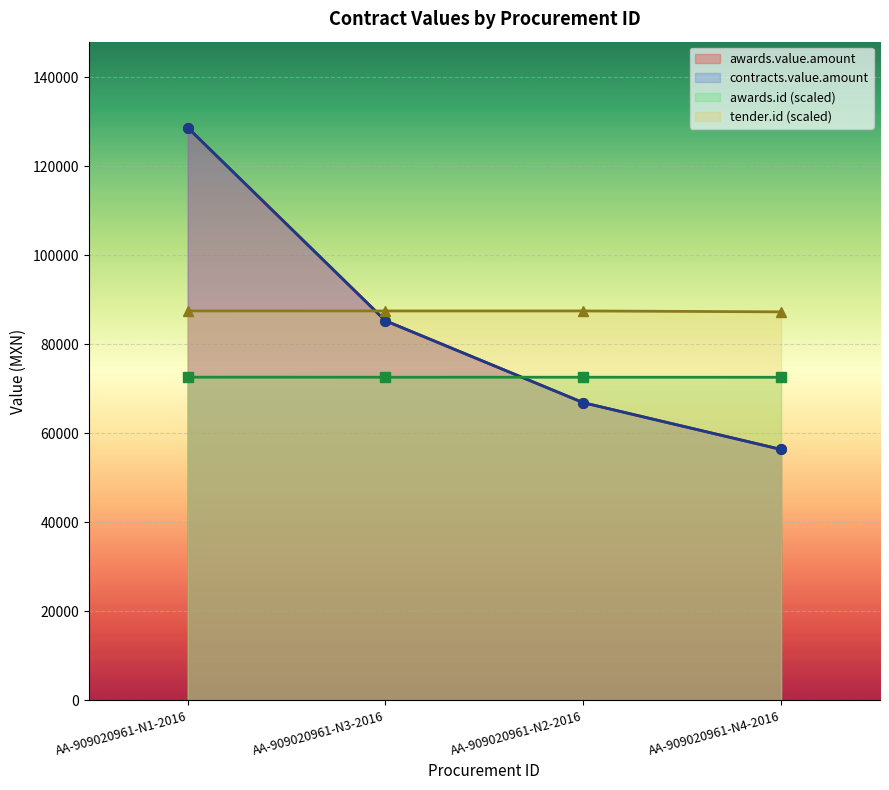

Where is contracts.value.amount nearest to the value 92531?

AA-909020961-N3-2016